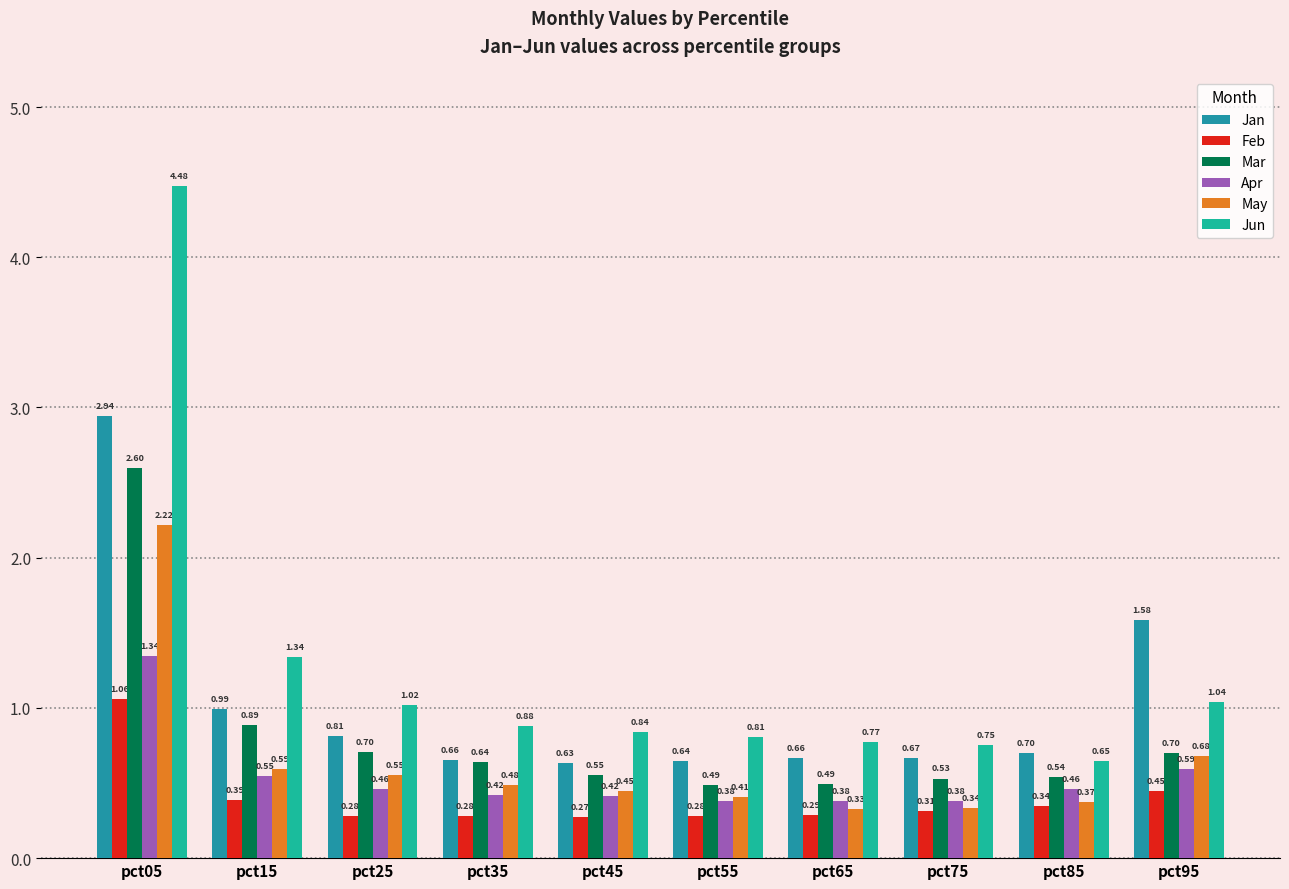

How many distinct data groups are displayed?

6